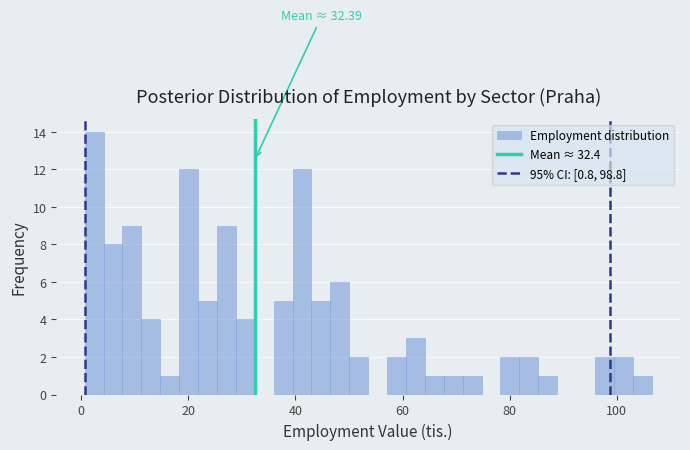

Read against the x-axis, roughly where is the centre of the tallest bar?

2